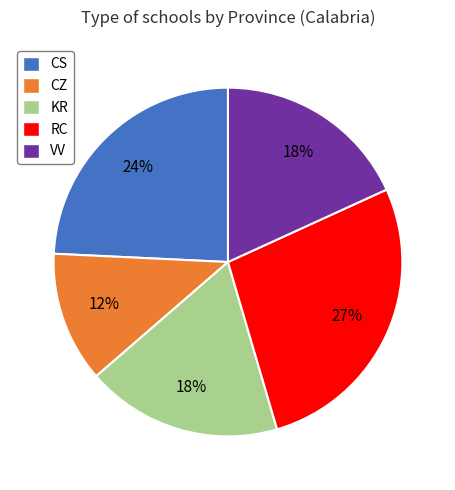

Does KR account for over 50% of the chart?

No